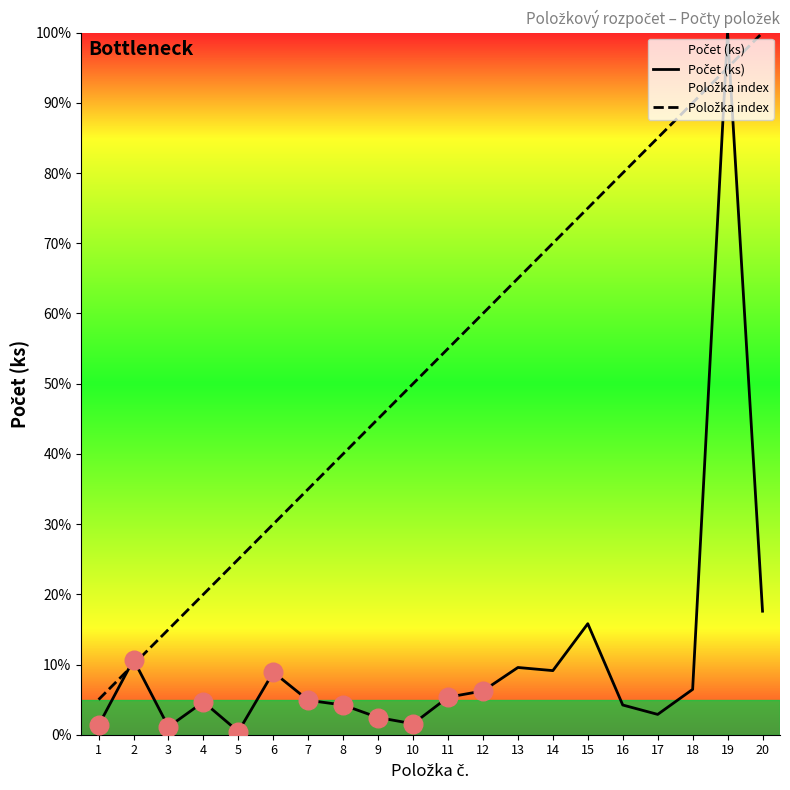

Which series has the largest total across all categories?

Položka index